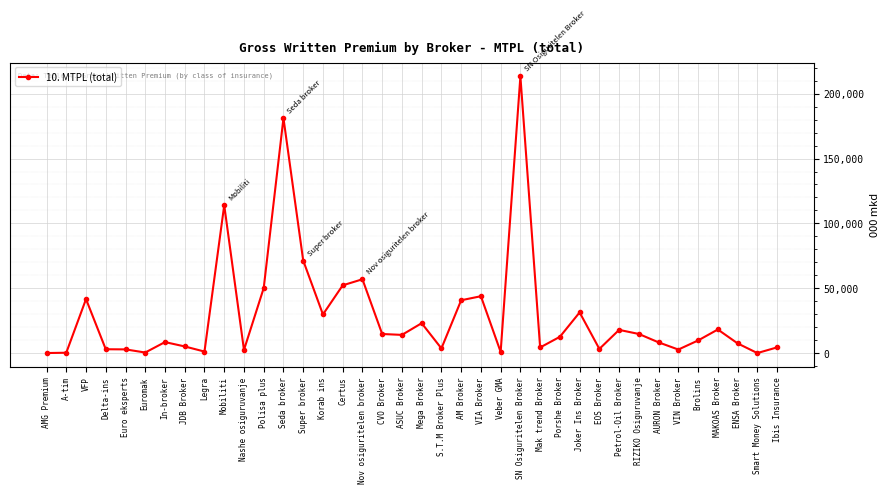

How many series are shown in this chart?

1